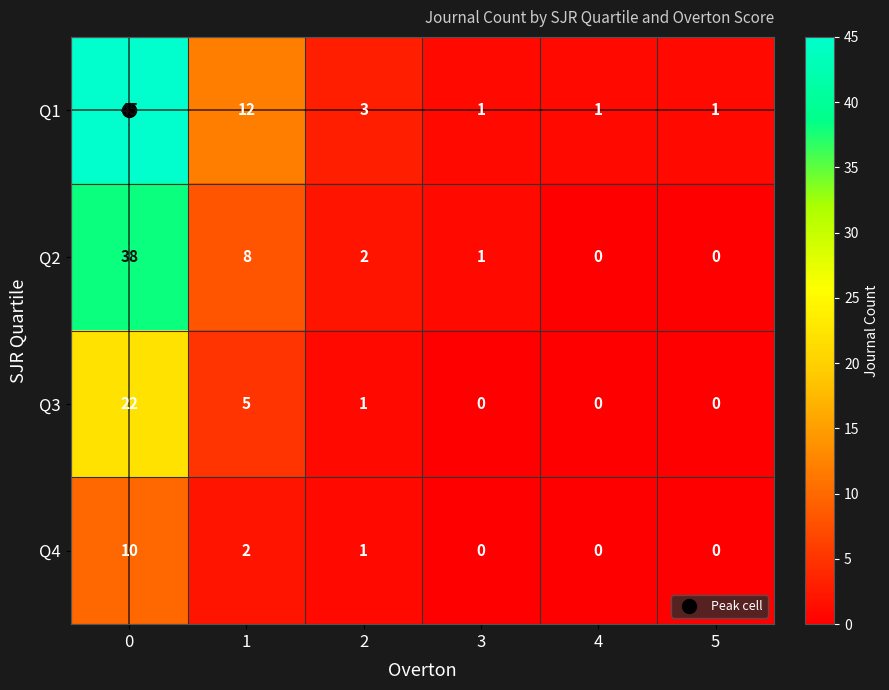

Which series has the largest total across all categories?

Q1